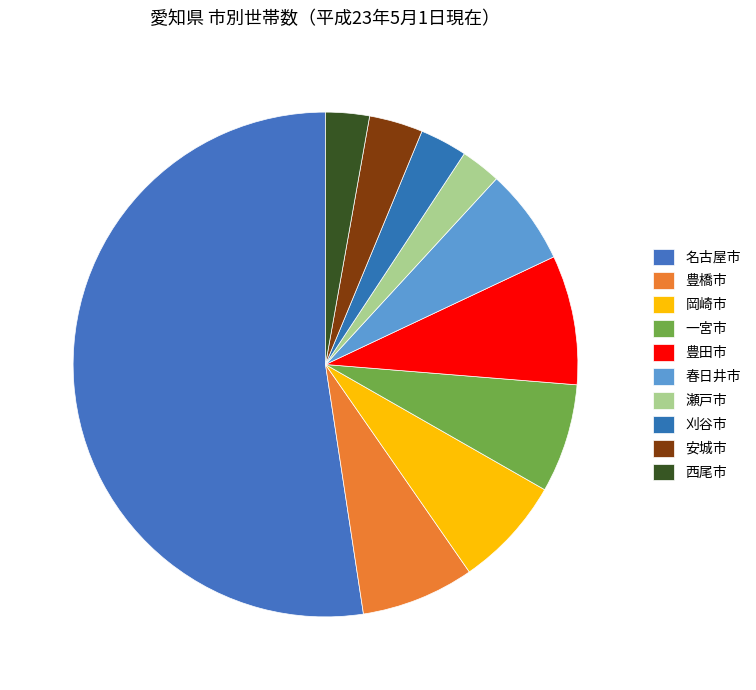

Which slice is the largest?

名古屋市